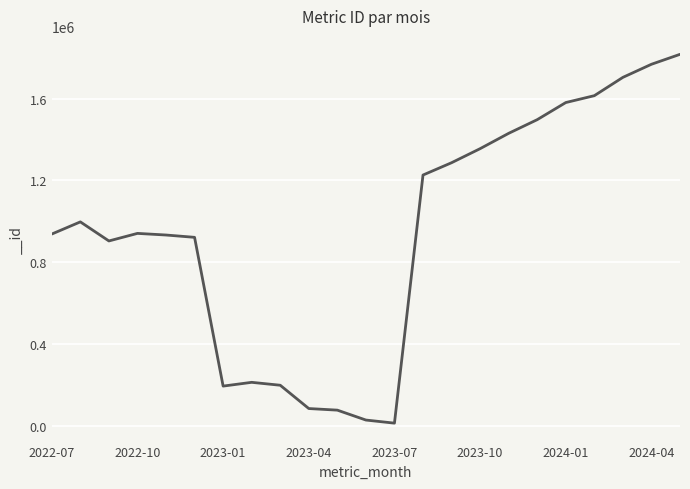

What is the maximum value shown in the chart?

1816566